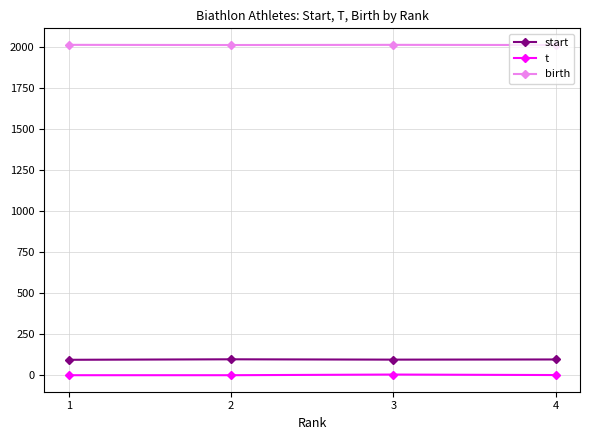

The birth series shows 982 at 3. True or false?

False